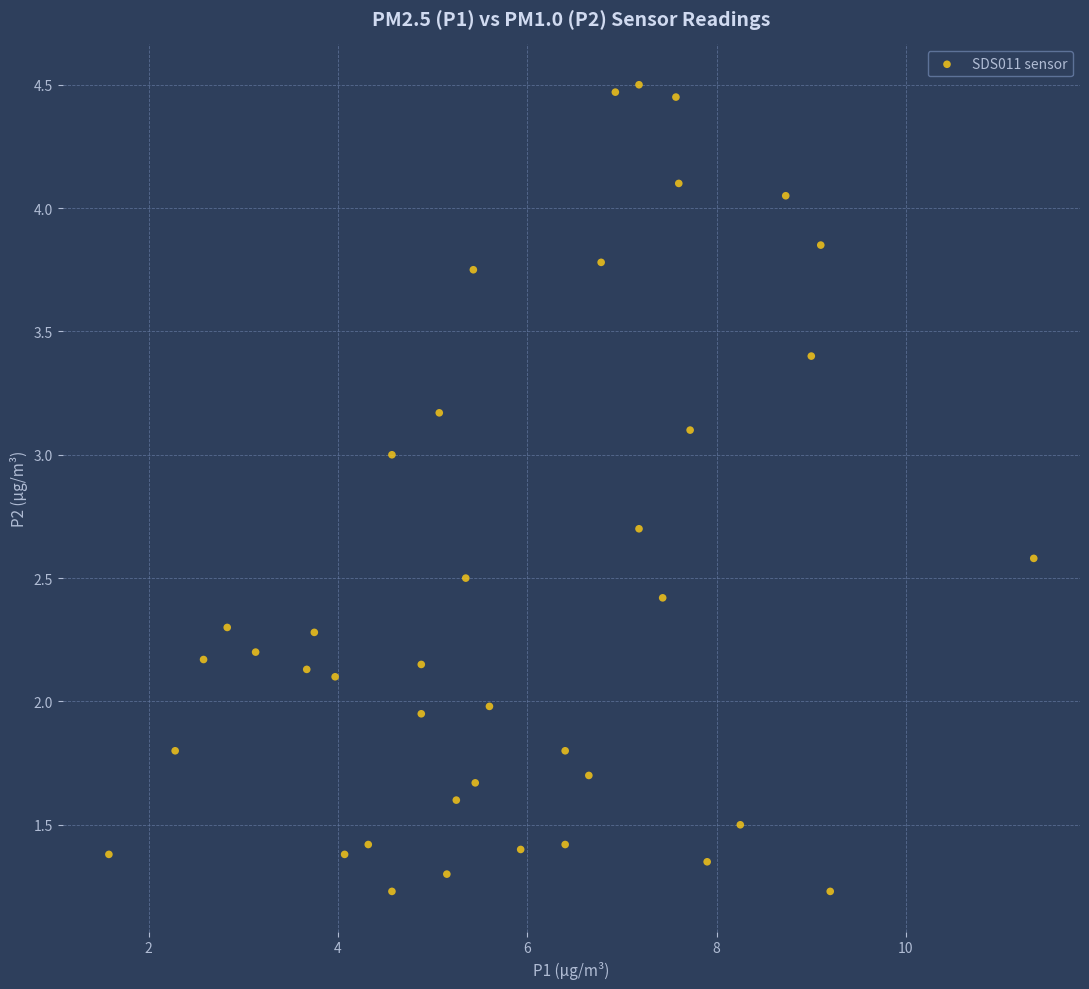

What is the range of Y values (max minus min)?

3.3